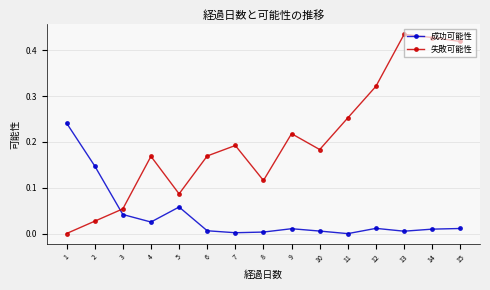

At which label does 失敗可能性 reach its peak?

13